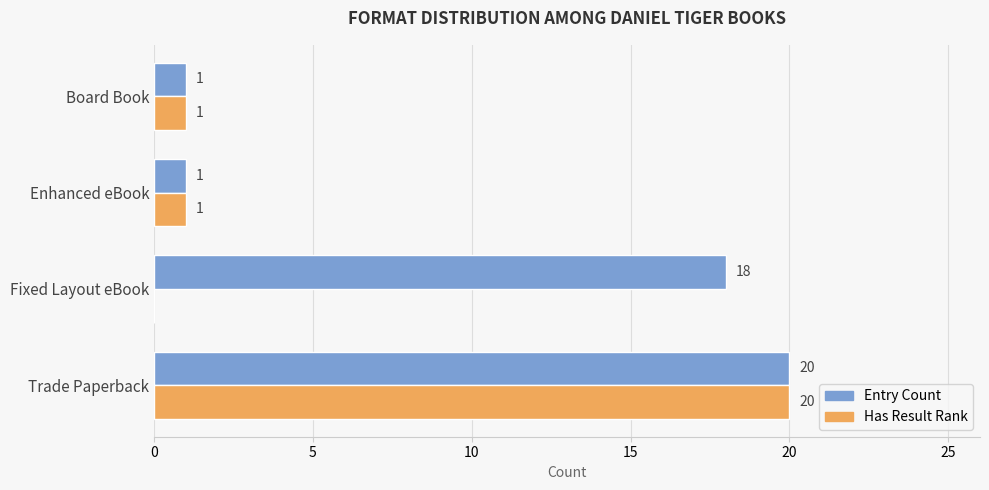

Count the number of categories in the chart.

4